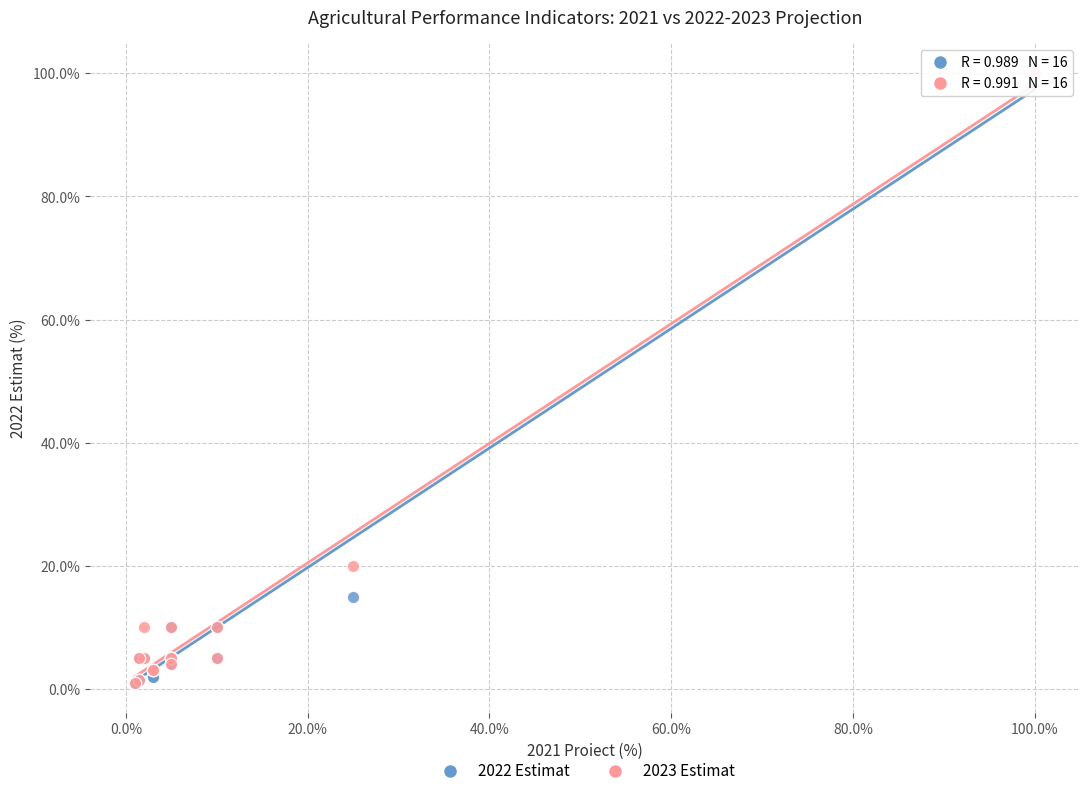

Across all series, what Y value is closest to 50?

20.0